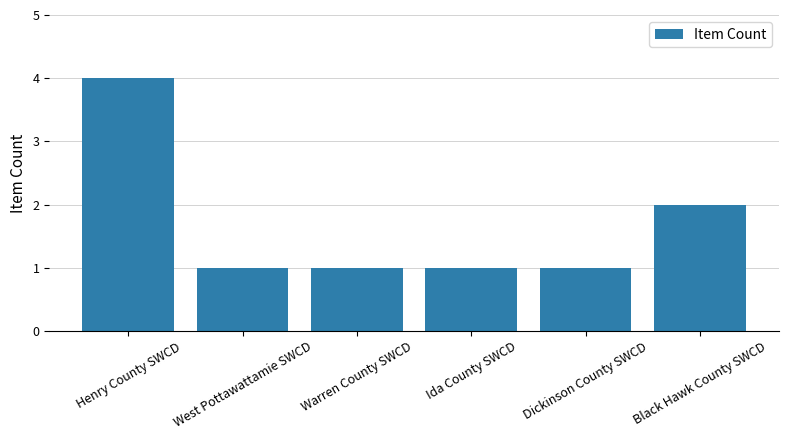

What is the difference between the maximum and second lowest values?

3